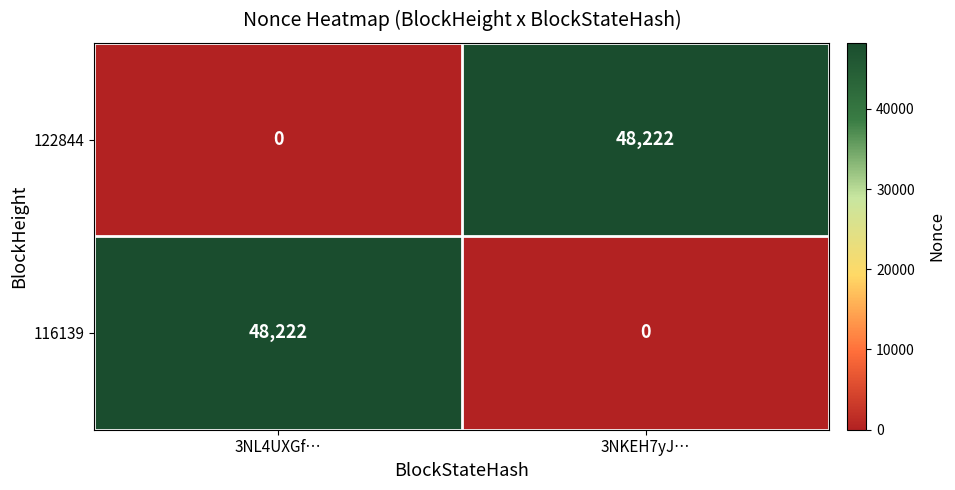

What is the maximum value shown in the chart?

48222